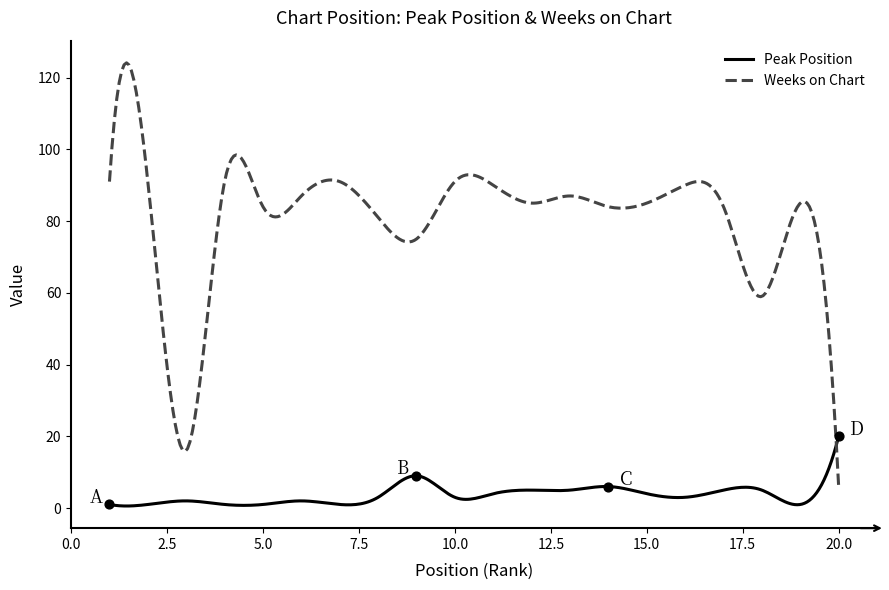

Which series has the largest total across all categories?

Weeks on Chart